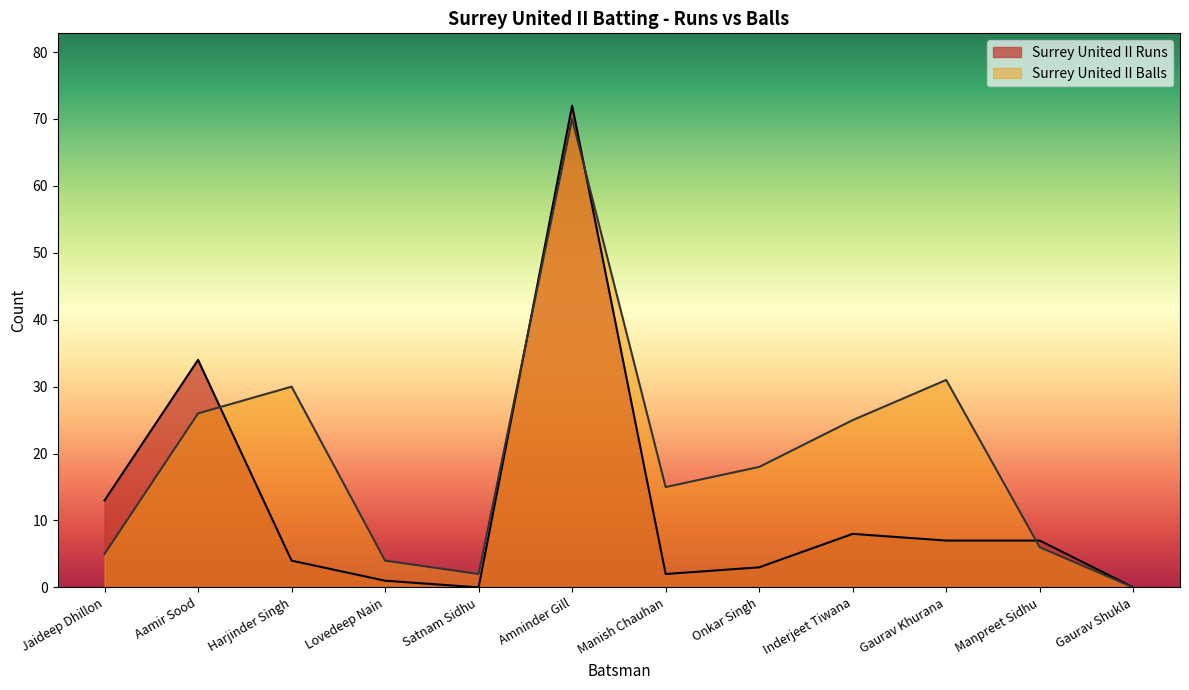

How many lines are shown in the chart?

2